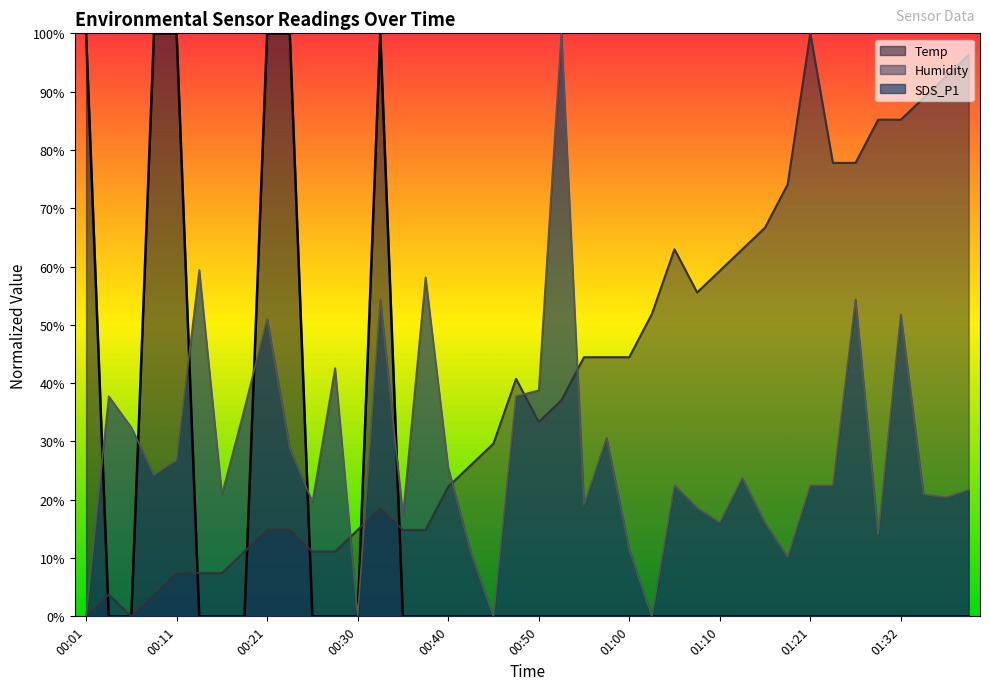

Reading left to right, what are all the values shown in this chart?

Temp: 00:01=1.0	00:03=0.0	00:06=0.0	00:08=1.0	00:11=1.0	00:13=0.0	00:16=0.0	00:18=0.0	00:21=1.0	00:23=1.0	00:26=0.0	00:28=0.0	00:30=0.0	00:33=1.0	00:35=0.0	00:38=0.0	00:40=0.0	00:43=0.0	00:45=0.0	00:48=0.0	00:50=0.0	00:53=0.0	00:55=0.0	00:58=0.0	01:00=0.0	01:03=0.0	01:05=0.0	01:08=0.0	01:10=0.0	01:13=0.0	01:16=0.0	01:19=0.0	01:21=0.0	01:24=0.0	01:27=0.0	01:29=0.0	01:32=0.0	01:34=0.0	01:37=0.0	01:39=0.0
Humidity: 00:01=0.0	00:03=0.0	00:06=0.0	00:08=0.0	00:11=0.1	00:13=0.1	00:16=0.1	00:18=0.1	00:21=0.1	00:23=0.1	00:26=0.1	00:28=0.1	00:30=0.1	00:33=0.2	00:35=0.1	00:38=0.1	00:40=0.2	00:43=0.3	00:45=0.3	00:48=0.4	00:50=0.3	00:53=0.4	00:55=0.4	00:58=0.4	01:00=0.4	01:03=0.5	01:05=0.6	01:08=0.6	01:10=0.6	01:13=0.6	01:16=0.7	01:19=0.7	01:21=1.0	01:24=0.8	01:27=0.8	01:29=0.9	01:32=0.9	01:34=0.9	01:37=0.9	01:39=1.0
SDS_P1: 00:01=0.0	00:03=0.4	00:06=0.3	00:08=0.2	00:11=0.3	00:13=0.6	00:16=0.2	00:18=0.4	00:21=0.5	00:23=0.3	00:26=0.2	00:28=0.4	00:30=0.0	00:33=0.5	00:35=0.2	00:38=0.6	00:40=0.3	00:43=0.1	00:45=0.0	00:48=0.4	00:50=0.4	00:53=1.0	00:55=0.2	00:58=0.3	01:00=0.1	01:03=0.0	01:05=0.2	01:08=0.2	01:10=0.2	01:13=0.2	01:16=0.2	01:19=0.1	01:21=0.2	01:24=0.2	01:27=0.5	01:29=0.1	01:32=0.5	01:34=0.2	01:37=0.2	01:39=0.2